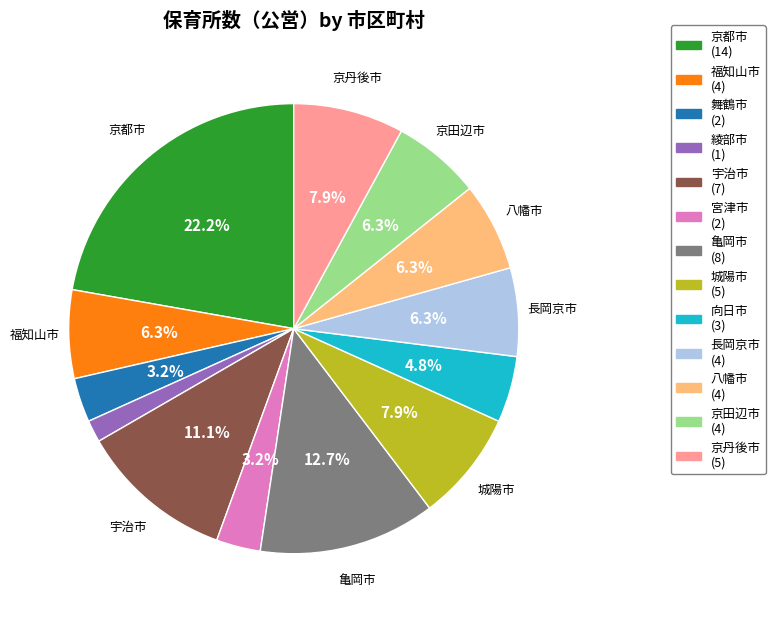

Do 八幡市 and 亀岡市 together represent more than half of the pie?

No